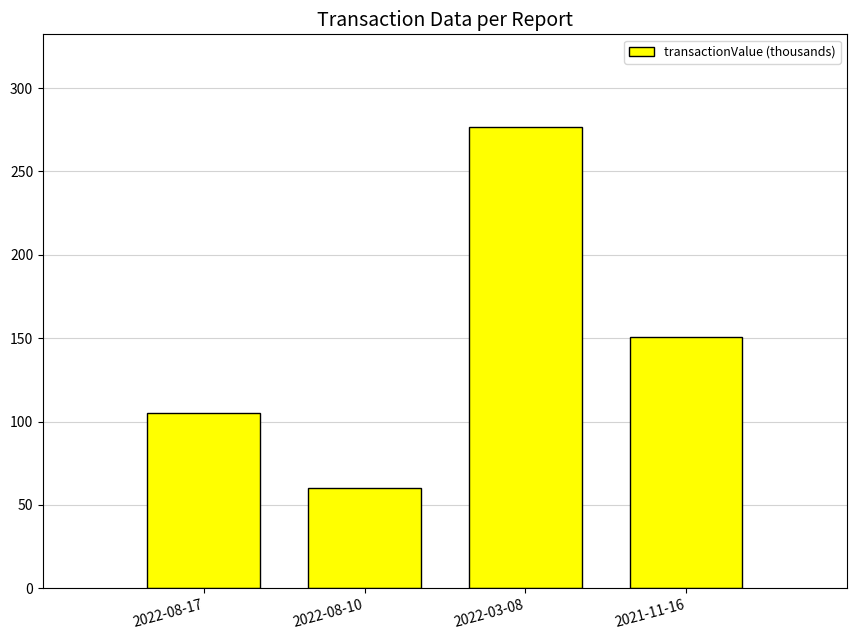

Where does the data first go above 150?

2022-03-08